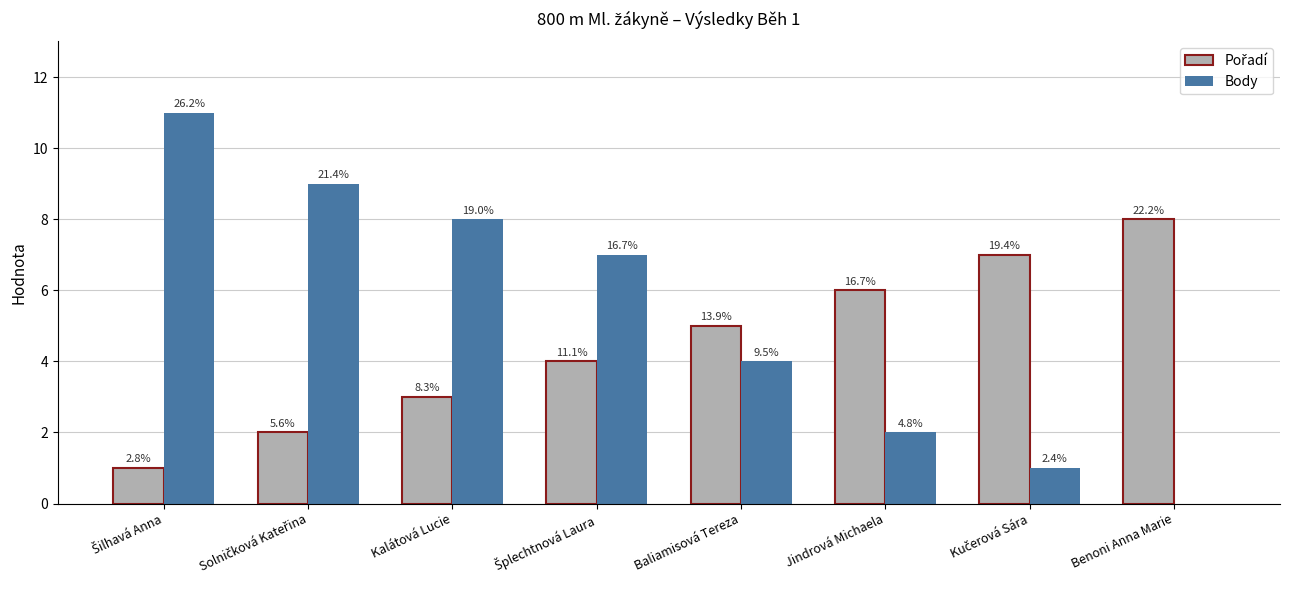

The value of Body at Solničková Kateřina is 4. True or false?

False